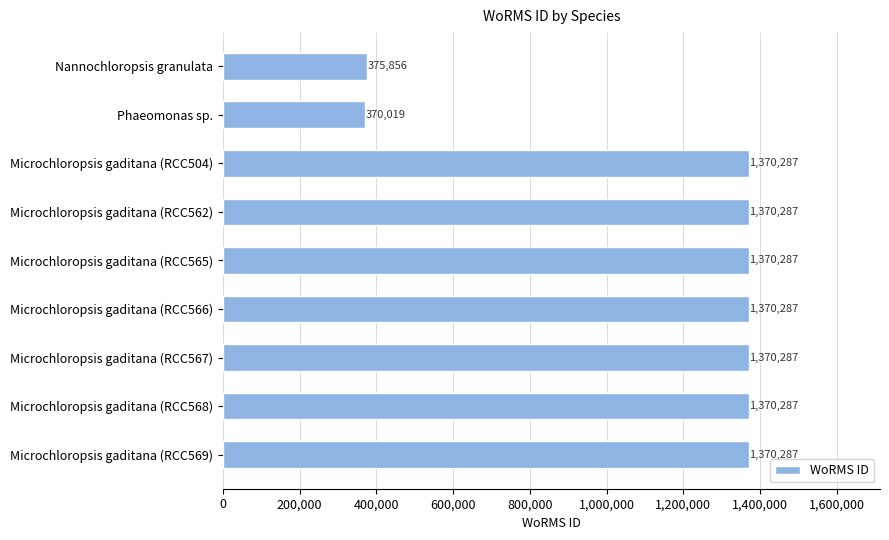

Reading top to bottom, what are all the values shown in this chart?

Nannochloropsis granulata=375856	Phaeomonas sp.=370019	Microchloropsis gaditana (RCC504)=1370287	Microchloropsis gaditana (RCC562)=1370287	Microchloropsis gaditana (RCC565)=1370287	Microchloropsis gaditana (RCC566)=1370287	Microchloropsis gaditana (RCC567)=1370287	Microchloropsis gaditana (RCC568)=1370287	Microchloropsis gaditana (RCC569)=1370287